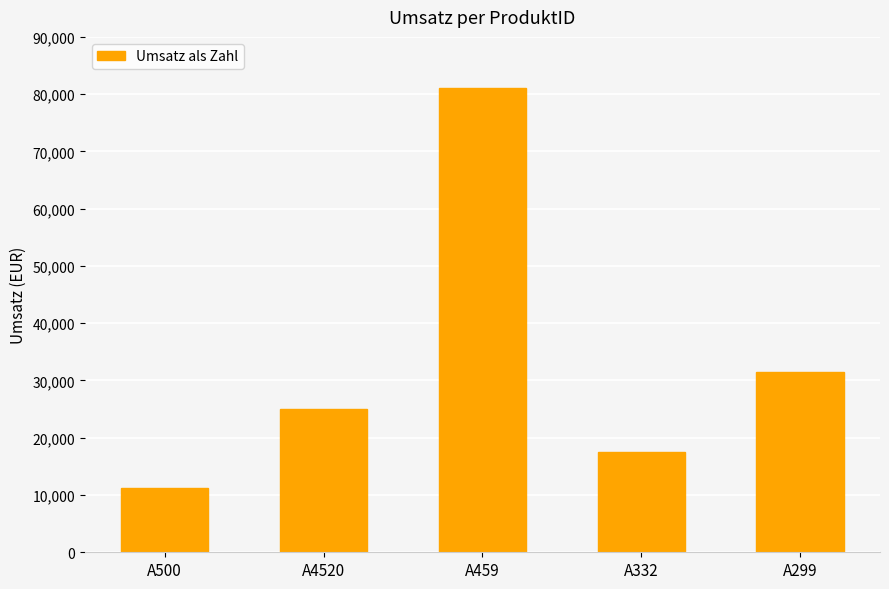

What value does the data have at A4520?

25087.0